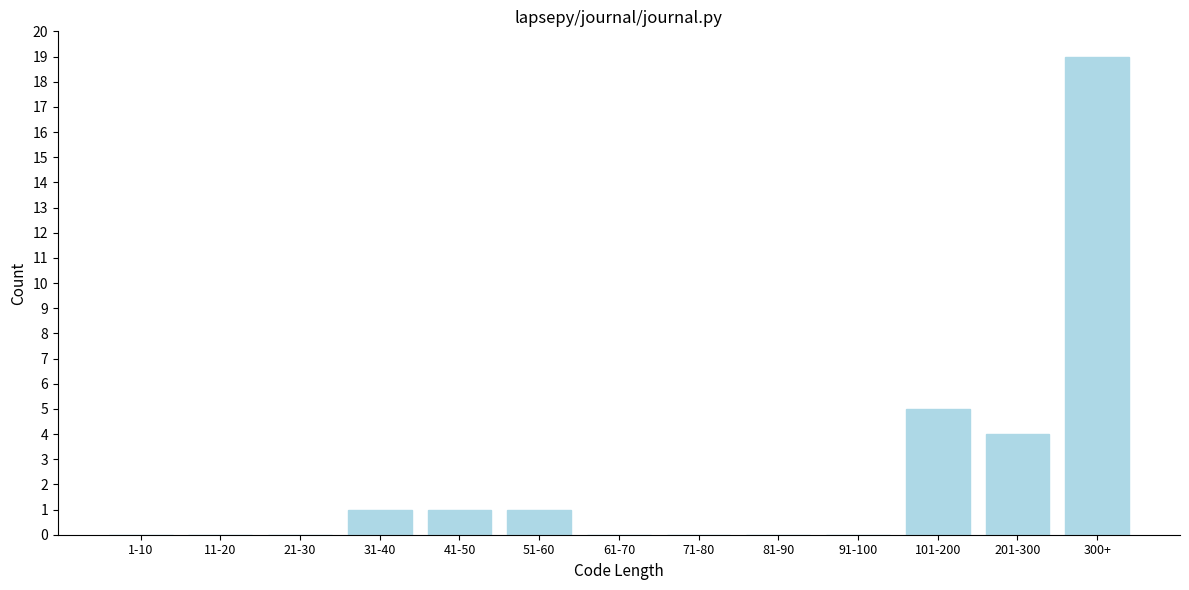

Reading left to right, what are all the values shown in this chart?

1-10=0	11-20=0	21-30=0	31-40=1	41-50=1	51-60=1	61-70=0	71-80=0	81-90=0	91-100=0	101-200=5	201-300=4	300+=19